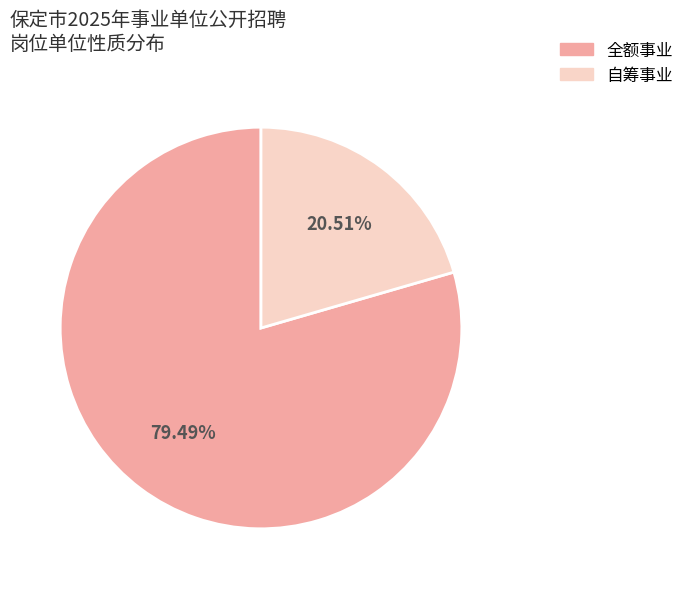

How many segments does this pie chart have?

2